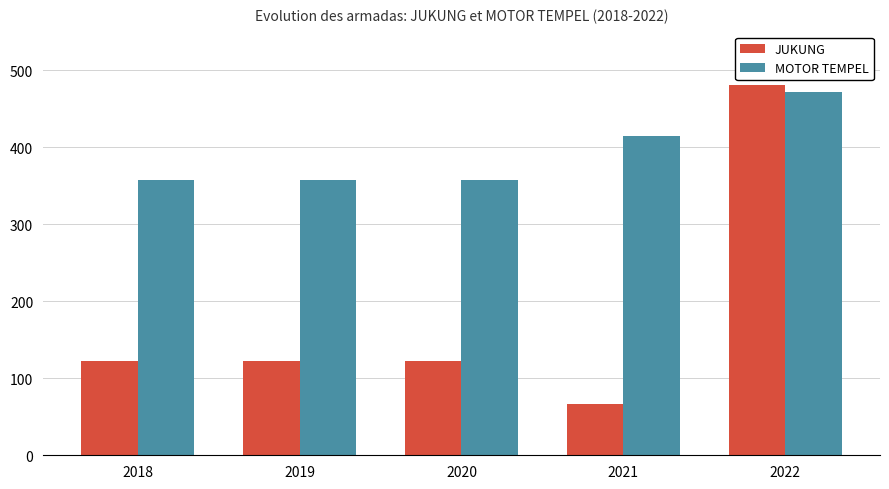

Which series has the largest range (max minus min)?

JUKUNG